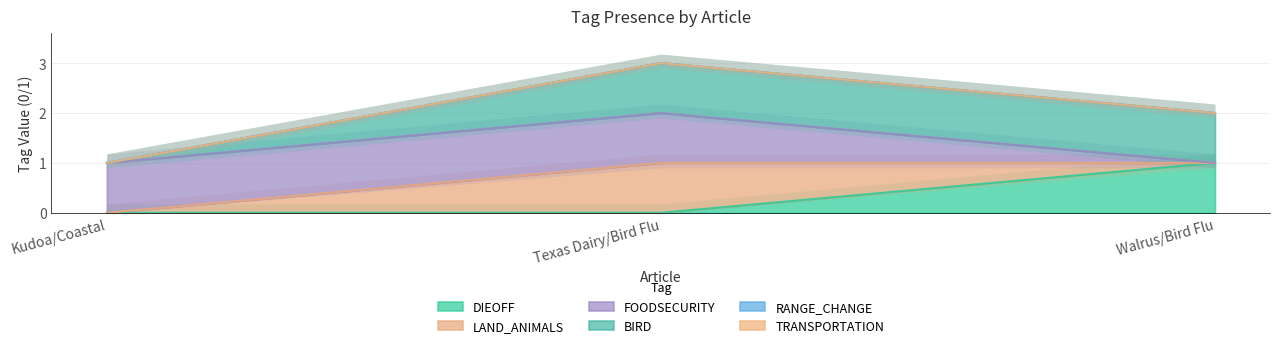

Reading right to left, extract all data points from this chart.

DIEOFF: Walrus/Bird Flu=1	Texas Dairy/Bird Flu=0	Kudoa/Coastal=0
LAND_ANIMALS: Walrus/Bird Flu=1	Texas Dairy/Bird Flu=2	Kudoa/Coastal=1
BIRD: Walrus/Bird Flu=1	Texas Dairy/Bird Flu=1	Kudoa/Coastal=0